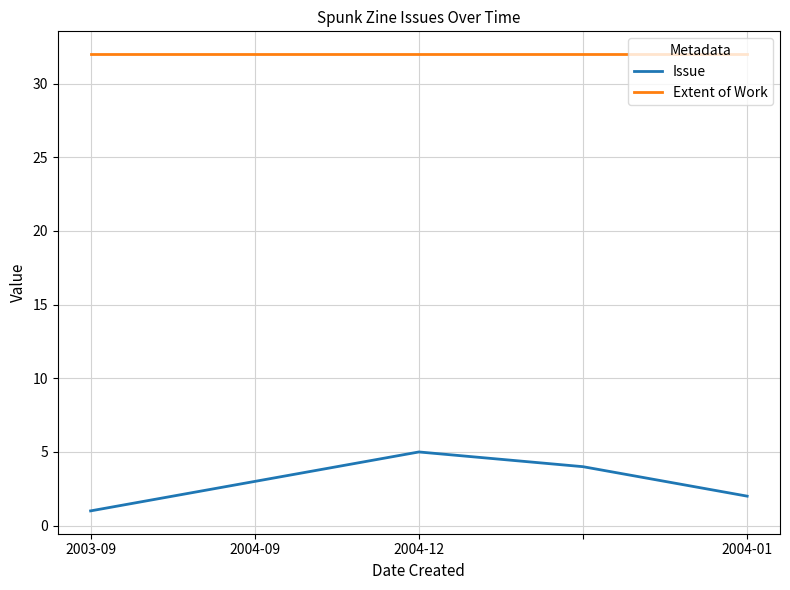

Which series has the largest range (max minus min)?

Issue